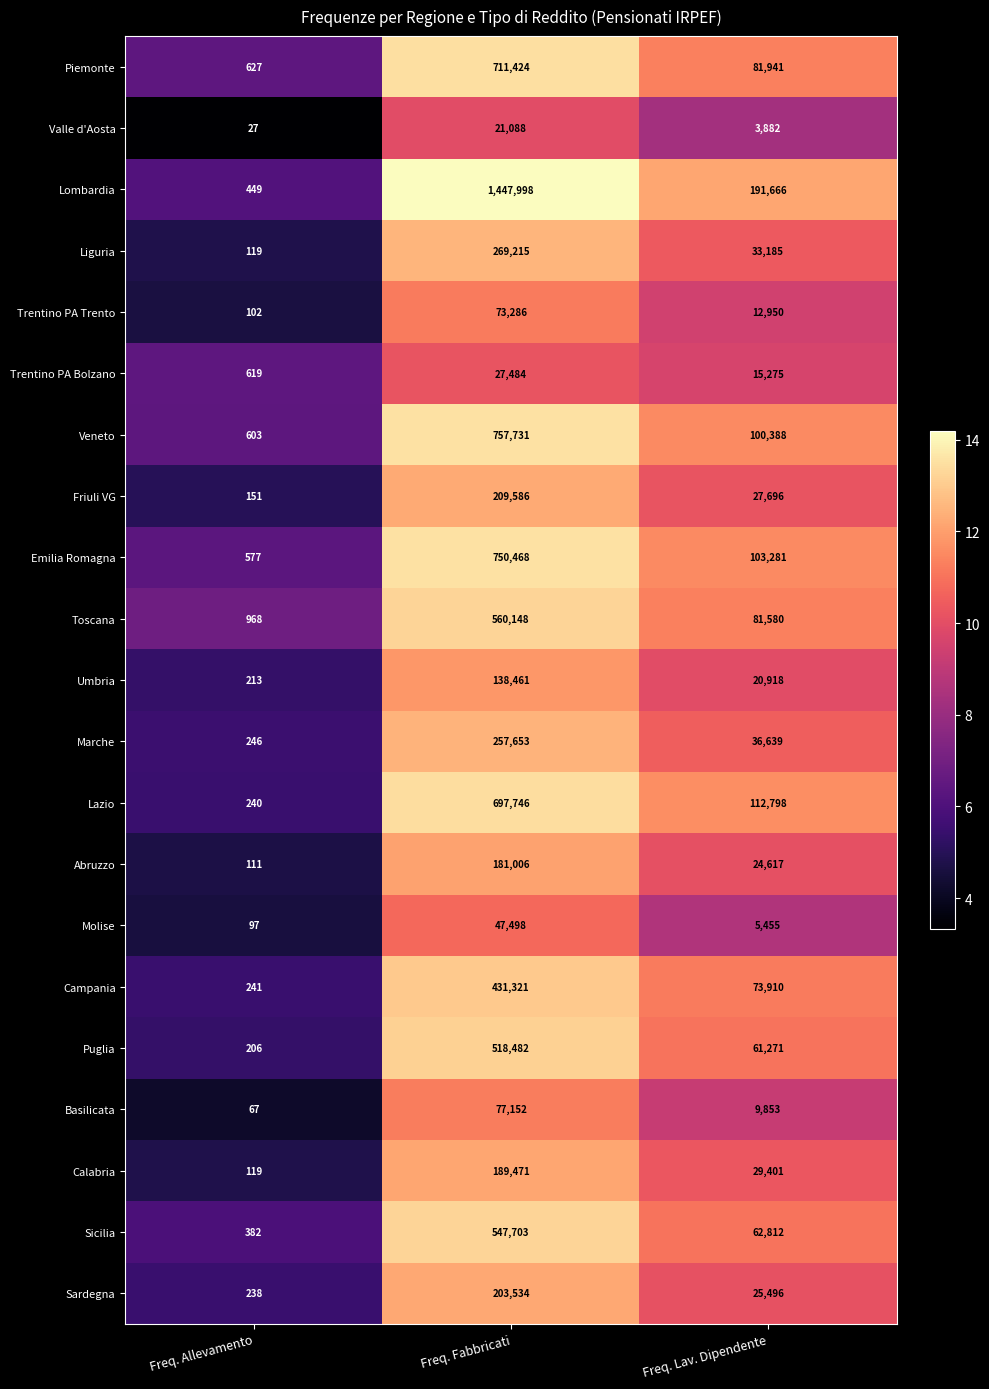

What is the maximum value shown in the chart?

1447998